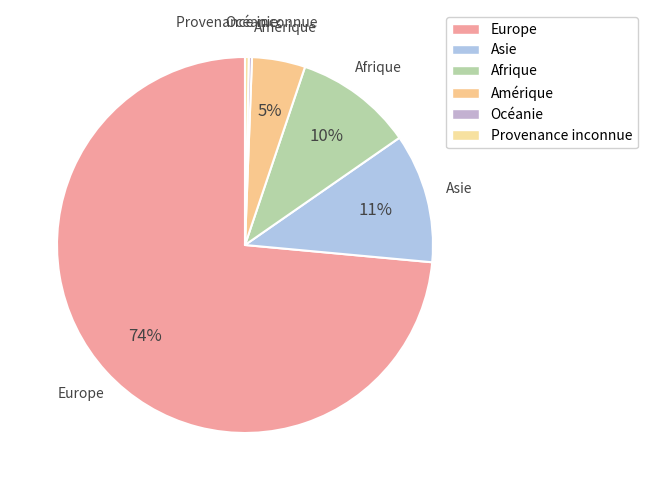

Combined, do Asie and Amérique account for over 50%?

No